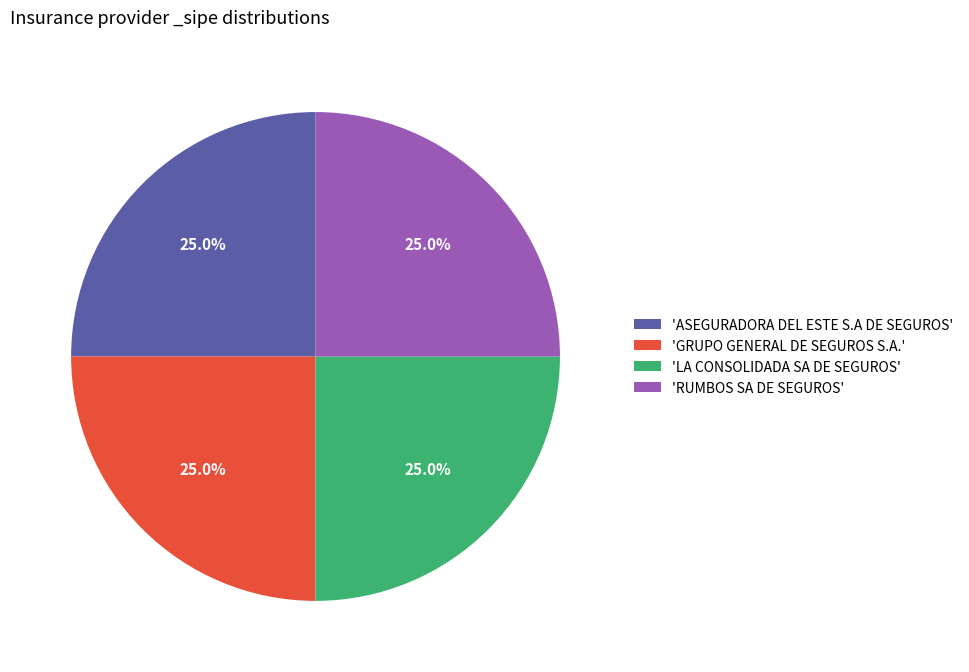

What is the ratio of the value at 'GRUPO GENERAL DE SEGUROS S.A.' to the value at 'RUMBOS SA DE SEGUROS'?

1.0